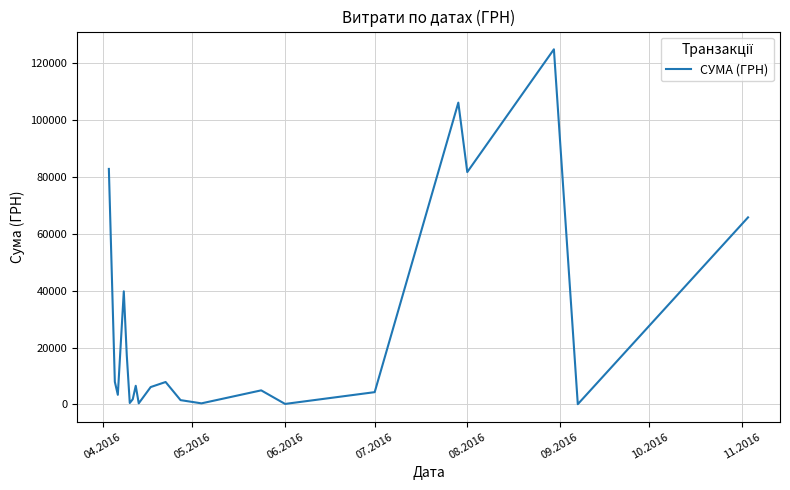

What is the maximum value shown in the chart?

124904.8